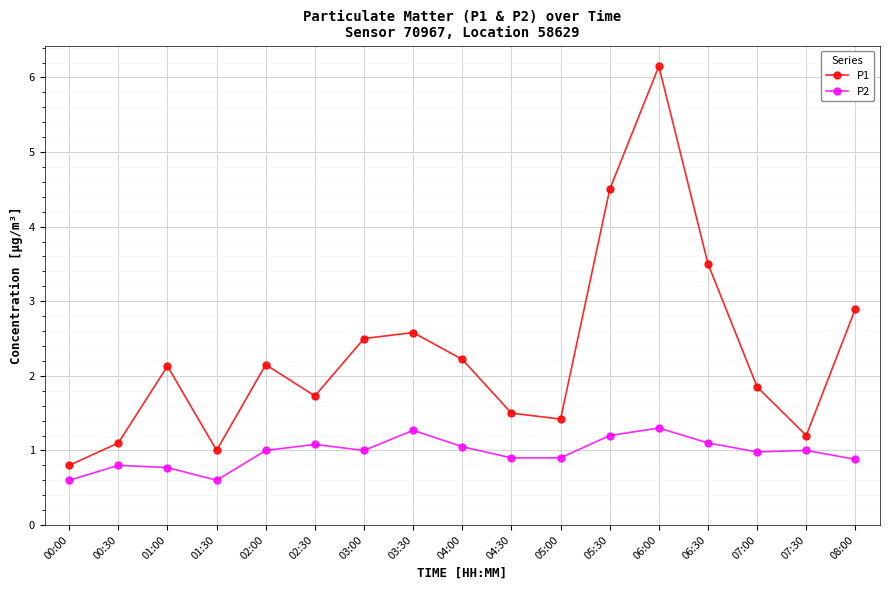

Where is the first local minimum for P2?

01:30